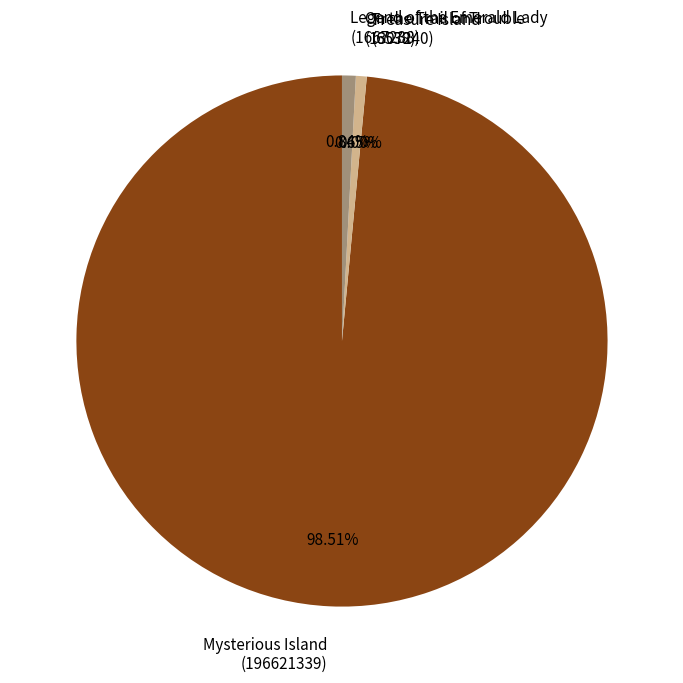

Between Mysterious Island (196621339) and On the Trail of Trouble (1307240), which is larger?

Mysterious Island (196621339)